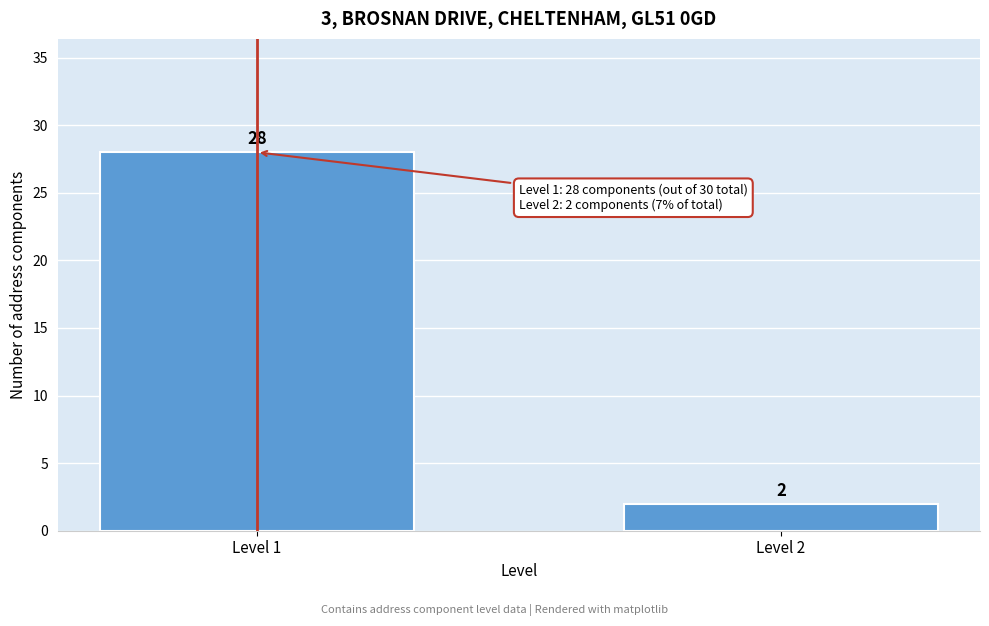

Reading left to right, list all the values displayed in this chart.

Level 1=28	Level 2=2